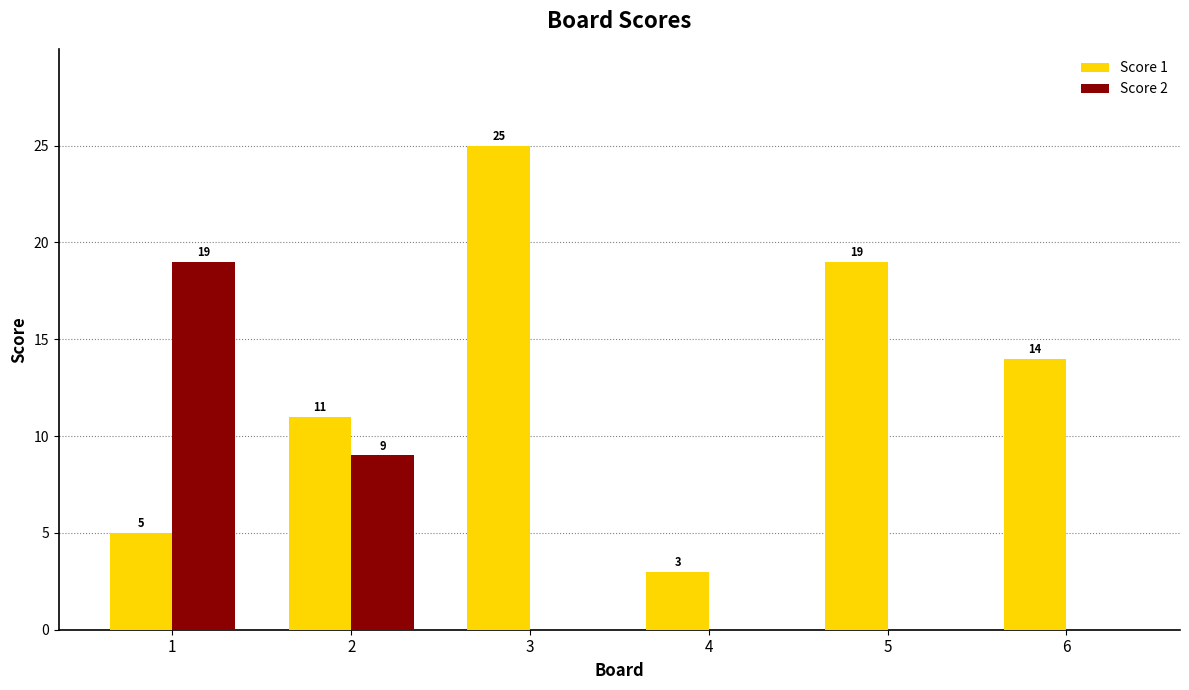

The value of Score 2 at 2 is 13. True or false?

False